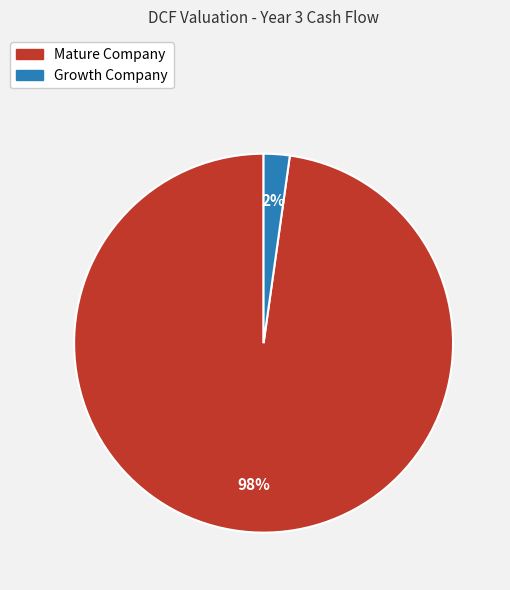

Between Mature Company and Growth Company, which is larger?

Mature Company